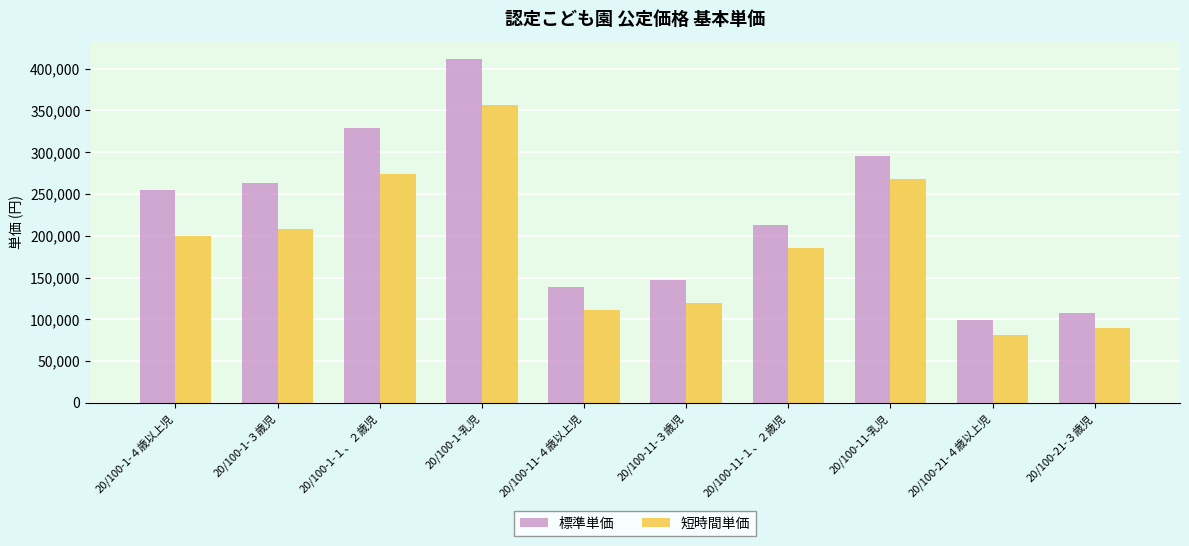

At 20/100-21-３歳児, list the series in order from smallest to largest.

短時間単価, 標準単価